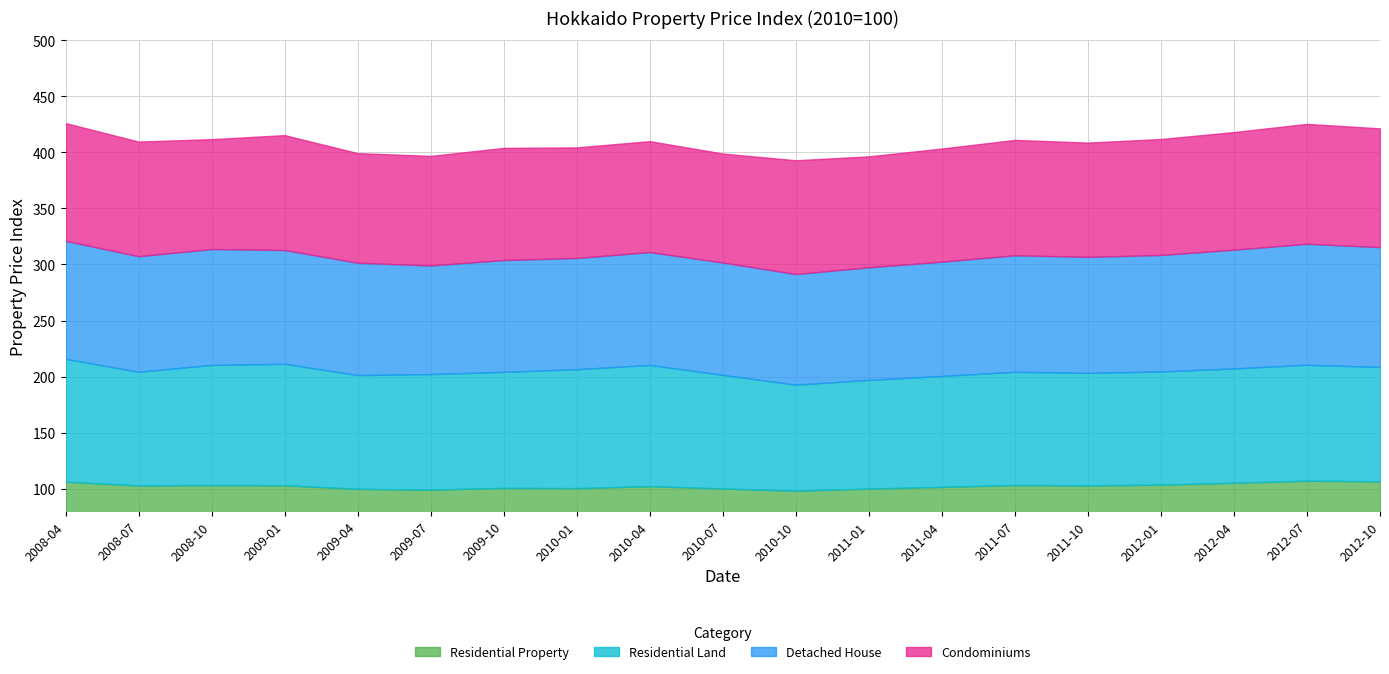

Where is the first local maximum for Detached House?

2008-10